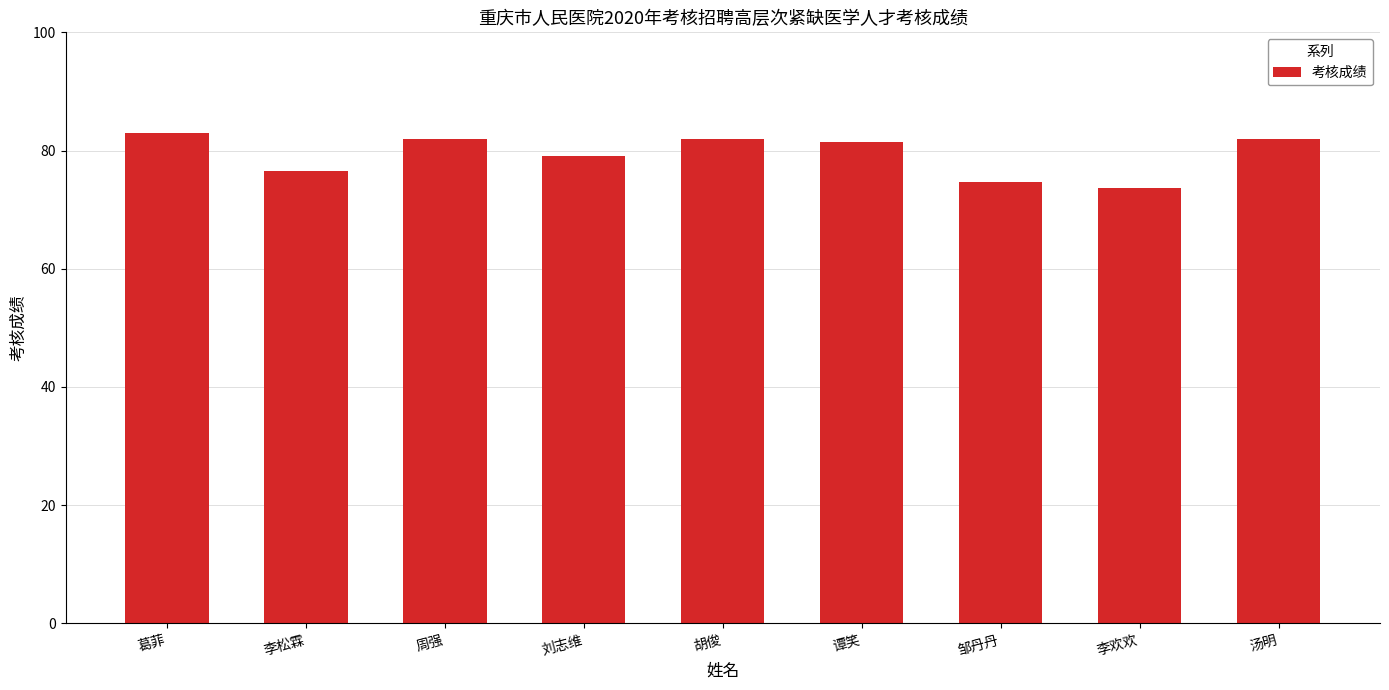

Reading right to left, what are all the values shown in this chart?

汤明=82.0	李欢欢=73.6	邹丹丹=74.6	谭笑=81.5	胡俊=82.0	刘志维=79.0	周强=82.0	李松霖=76.6	葛菲=83.0